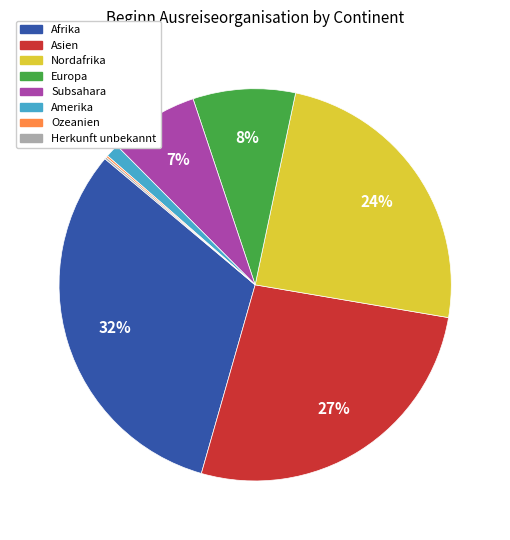

The Afrika slice represents 20% of the pie. True or false?

False